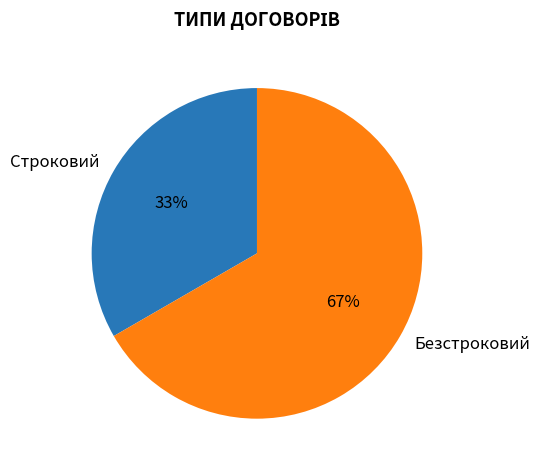

Count the number of slices in the pie.

2